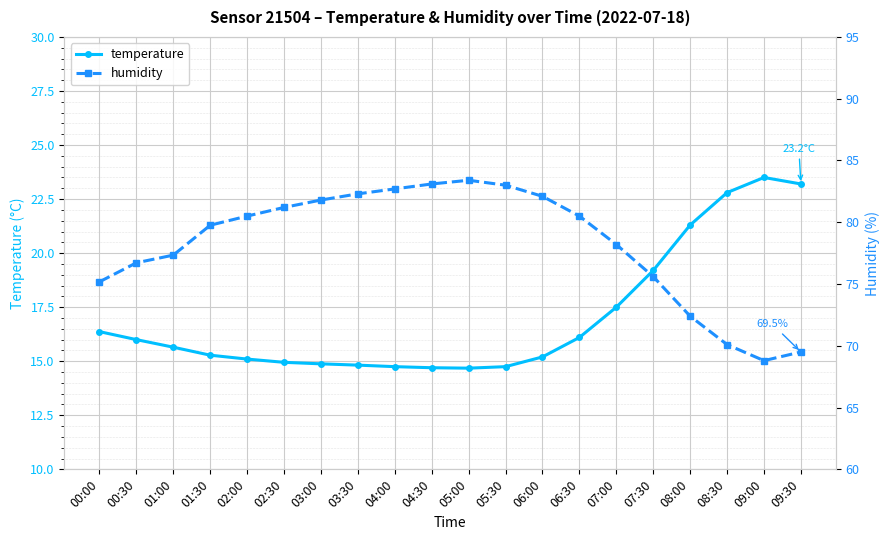

Reading left to right, transcribe all the data shown in this chart.

temperature: 00:00=16.4	00:30=16.0	01:00=15.7	01:30=15.3	02:00=15.1	02:30=14.9	03:00=14.9	03:30=14.8	04:00=14.8	04:30=14.7	05:00=14.7	05:30=14.8	06:00=15.2	06:30=16.1	07:00=17.5	07:30=19.2	08:00=21.3	08:30=22.8	09:00=23.5	09:30=23.2
humidity: 00:00=75.2	00:30=76.7	01:00=77.3	01:30=79.8	02:00=80.5	02:30=81.2	03:00=81.8	03:30=82.3	04:00=82.7	04:30=83.1	05:00=83.4	05:30=83.0	06:00=82.1	06:30=80.5	07:00=78.2	07:30=75.6	08:00=72.4	08:30=70.1	09:00=68.8	09:30=69.5